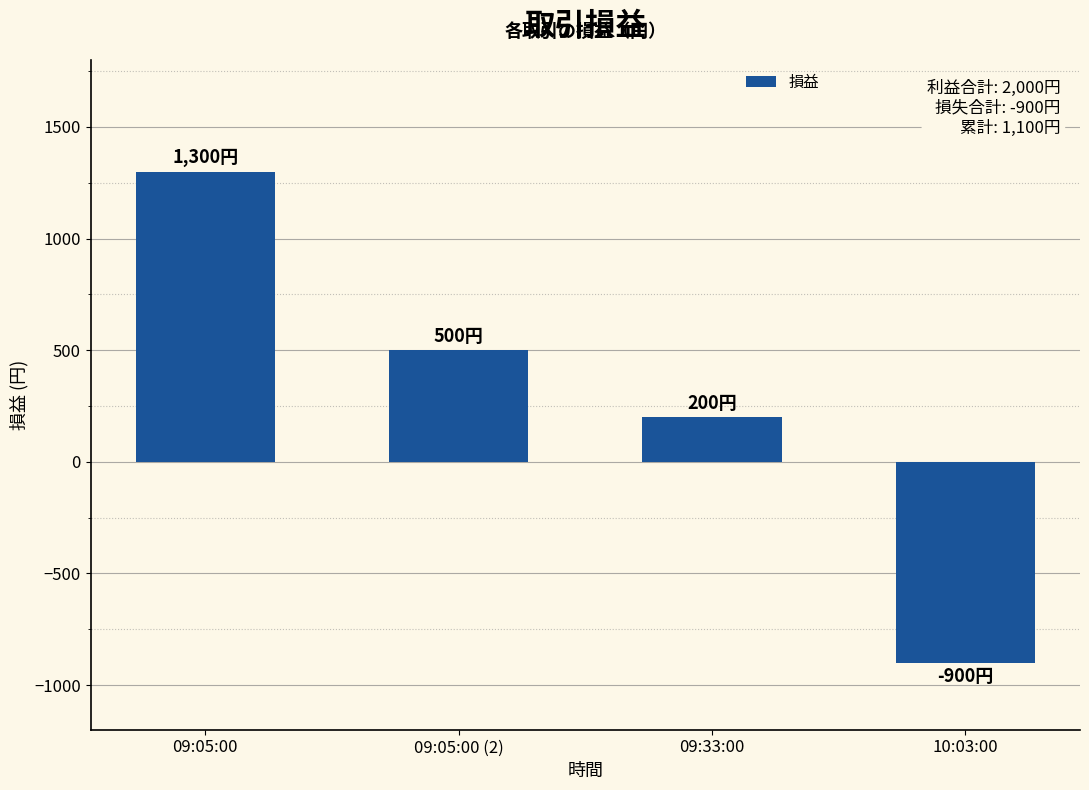

Reading right to left, extract all data points from this chart.

10:03:00=-900	09:33:00=200	09:05:00 (2)=500	09:05:00=1300